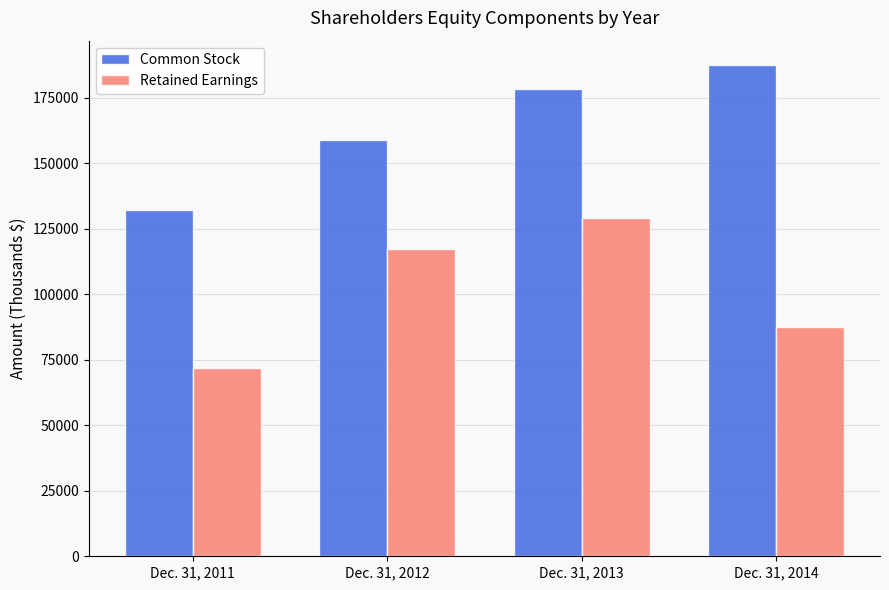

What is the difference between the highest and lowest values at Dec. 31, 2011?

60494